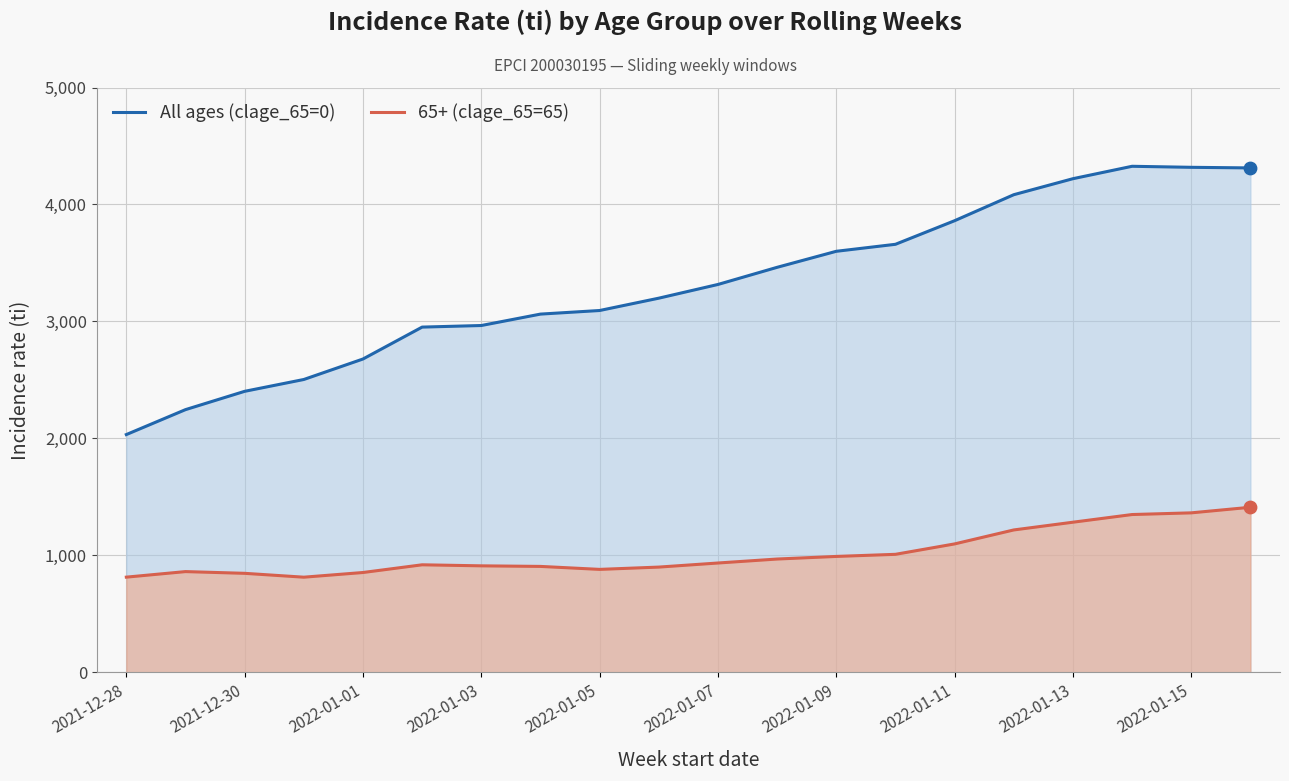

Which series has the largest Y range (max minus min)?

All ages (clage_65=0)